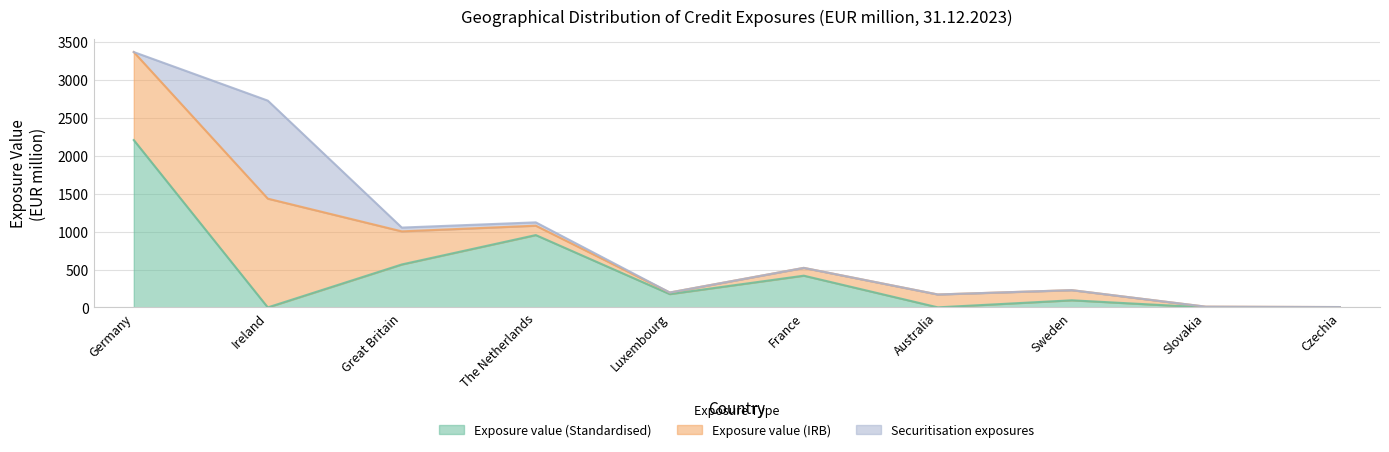

Count the number of categories in the chart.

10